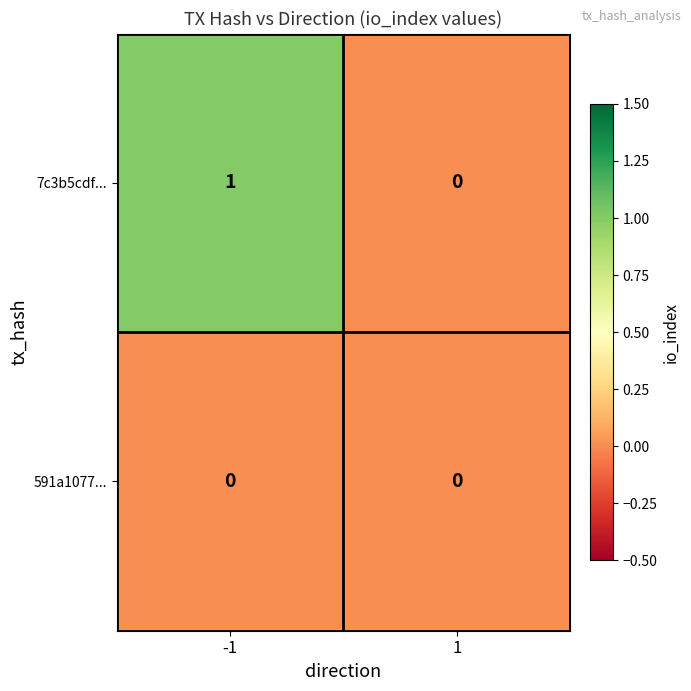

At which category is the sum across all series the highest?

-1